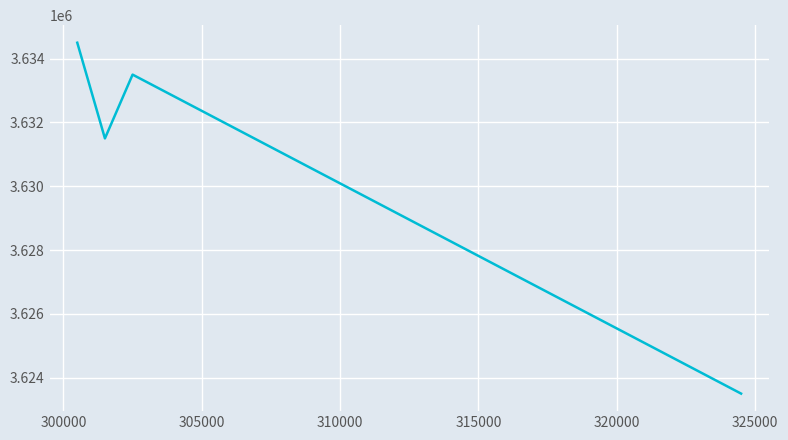

What is the greatest value displayed?

3634500